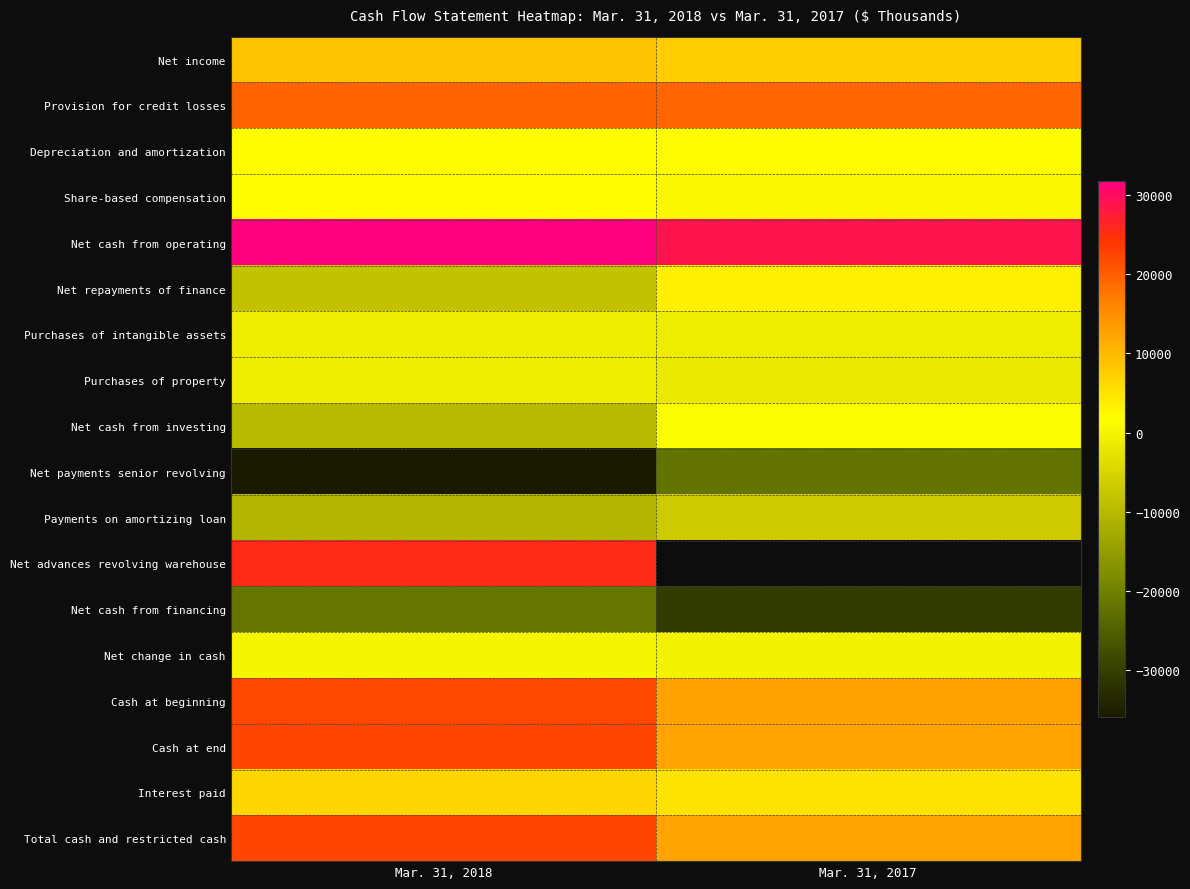

The value of Net cash from financing at Mar. 31, 2018 is -21674.0. True or false?

True